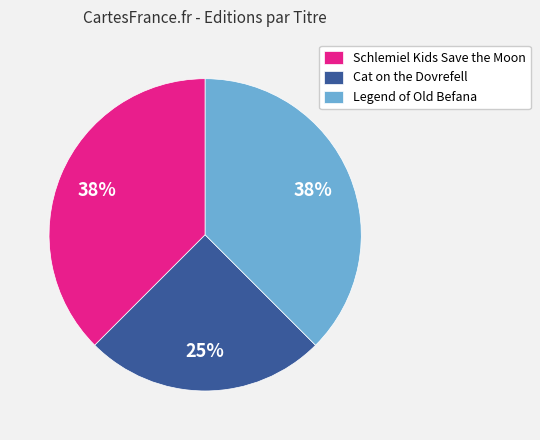

What percentage is the Cat on the Dovrefell slice, to the nearest percent?

25%